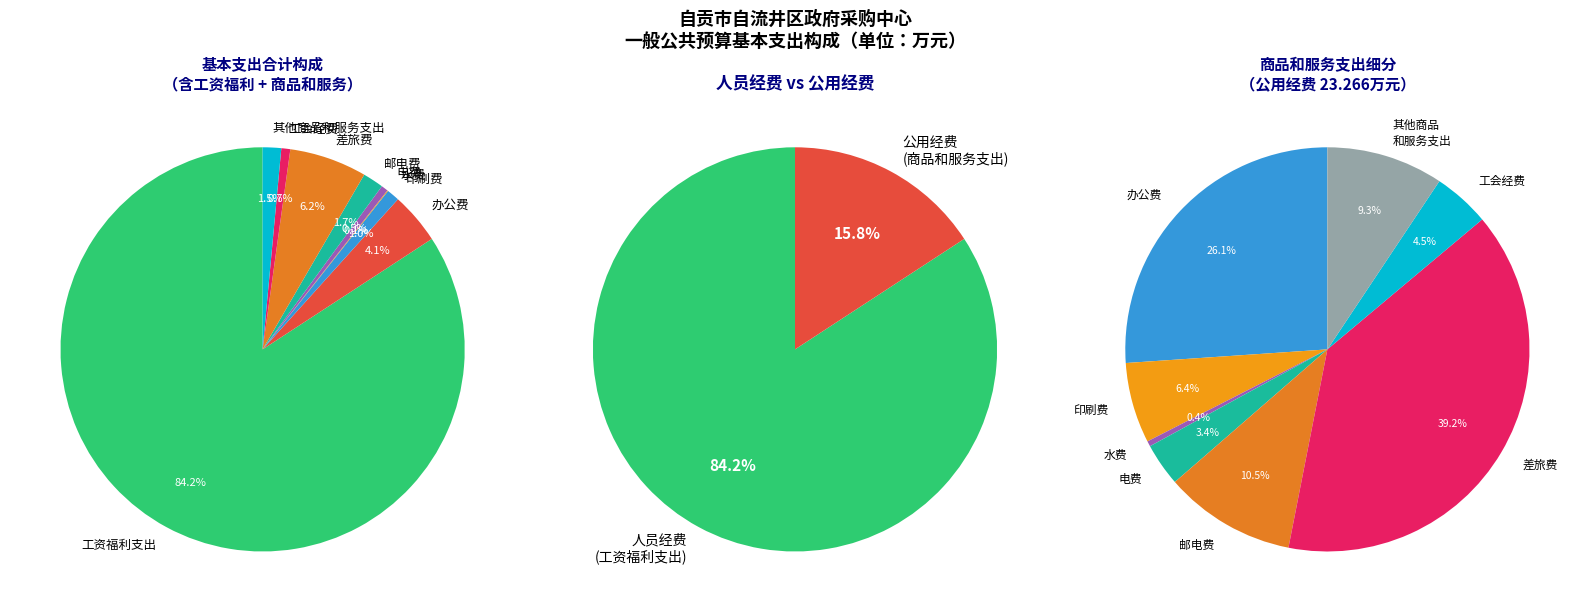

Which has a higher value, 办公费 or 工会经费?

办公费